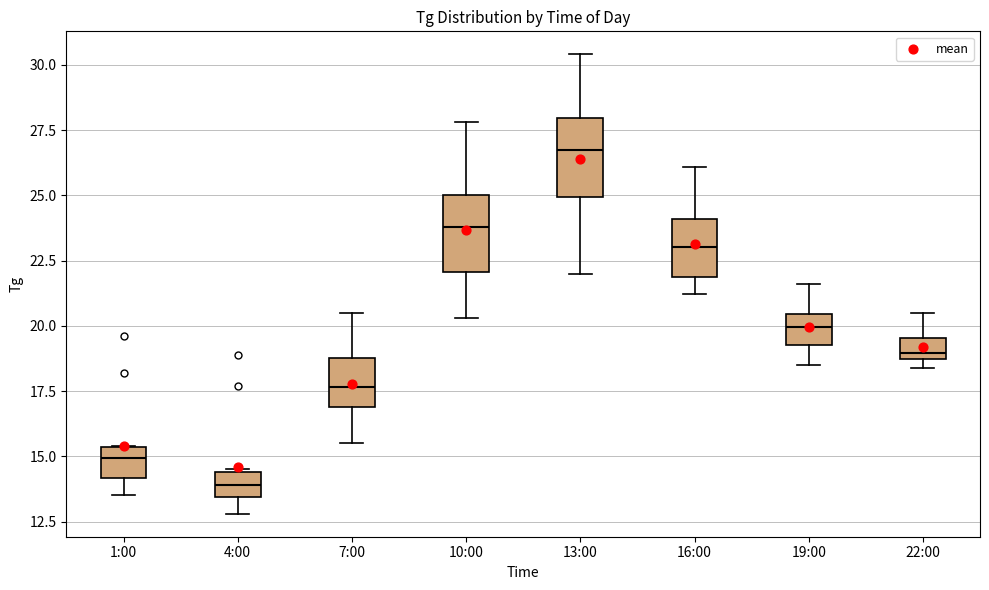

Reading left to right, transcribe this box plot: for each box, give where its median line is, the range the box spans, and where its two whiskers end, as read against the y-axis. The values are not printed on the chart, so give them approximately, as read against the axis.

1:00: median 15.0, box 14.0 to 15.5, whiskers 13.5 to 15.5
4:00: median 14.0, box 13.5 to 14.5, whiskers 13.0 to 14.5
7:00: median 17.5, box 17.0 to 19.0, whiskers 15.5 to 20.5
10:00: median 24.0, box 22.0 to 25.0, whiskers 20.5 to 28.0
13:00: median 27.0, box 25.0 to 28.0, whiskers 22.0 to 30.5
16:00: median 23.0, box 22.0 to 24.0, whiskers 21.0 to 26.0
19:00: median 20.0, box 19.5 to 20.5, whiskers 18.5 to 21.5
22:00: median 19.0, box 18.5 to 19.5, whiskers 18.5 (just below the box's lower edge) to 20.5